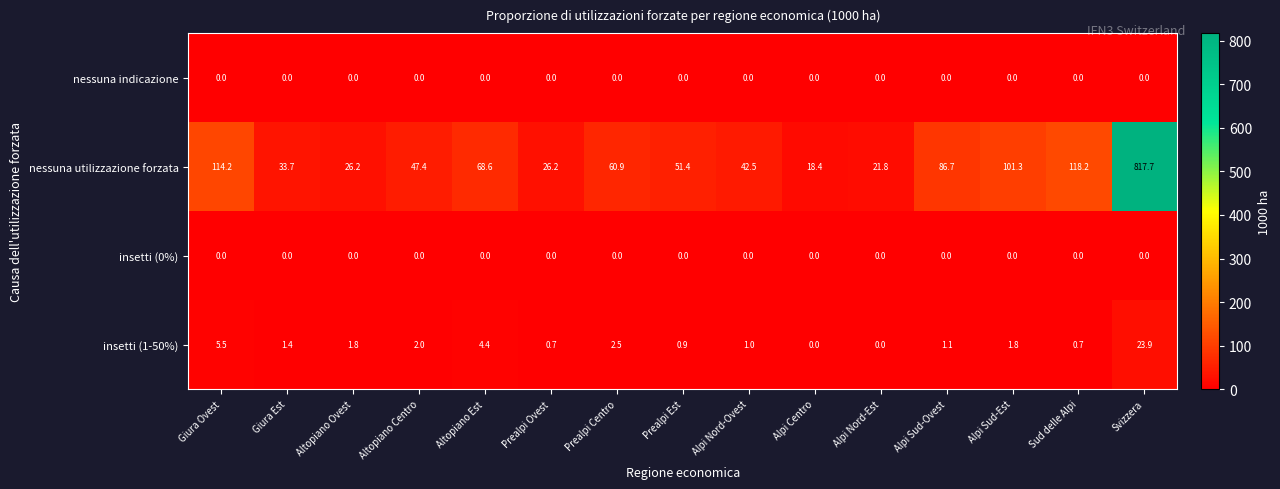

Which series has the largest total across all categories?

nessuna utilizzazione forzata